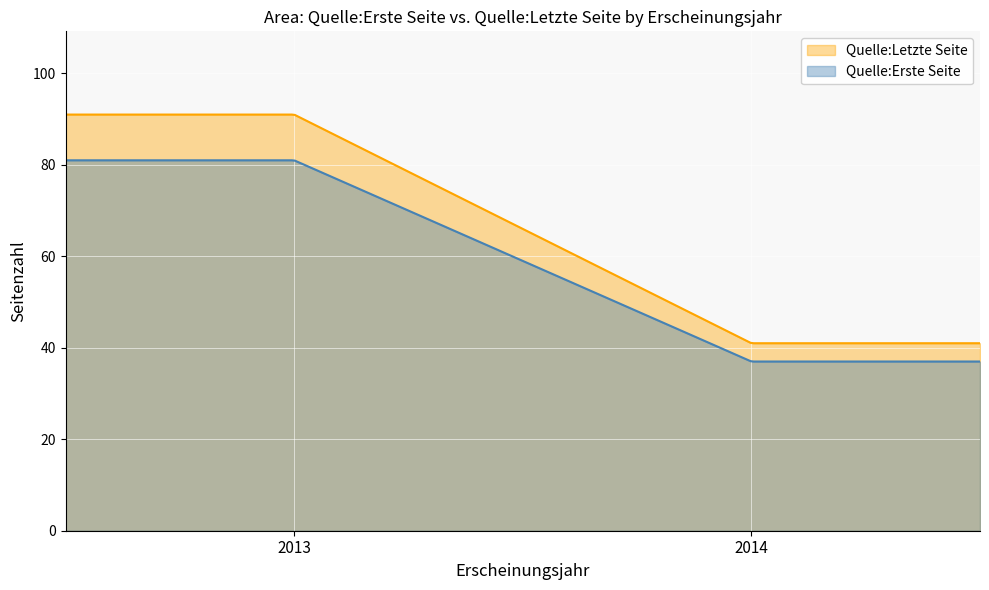

The value of Quelle:Letzte Seite at 2013 is 44. True or false?

False